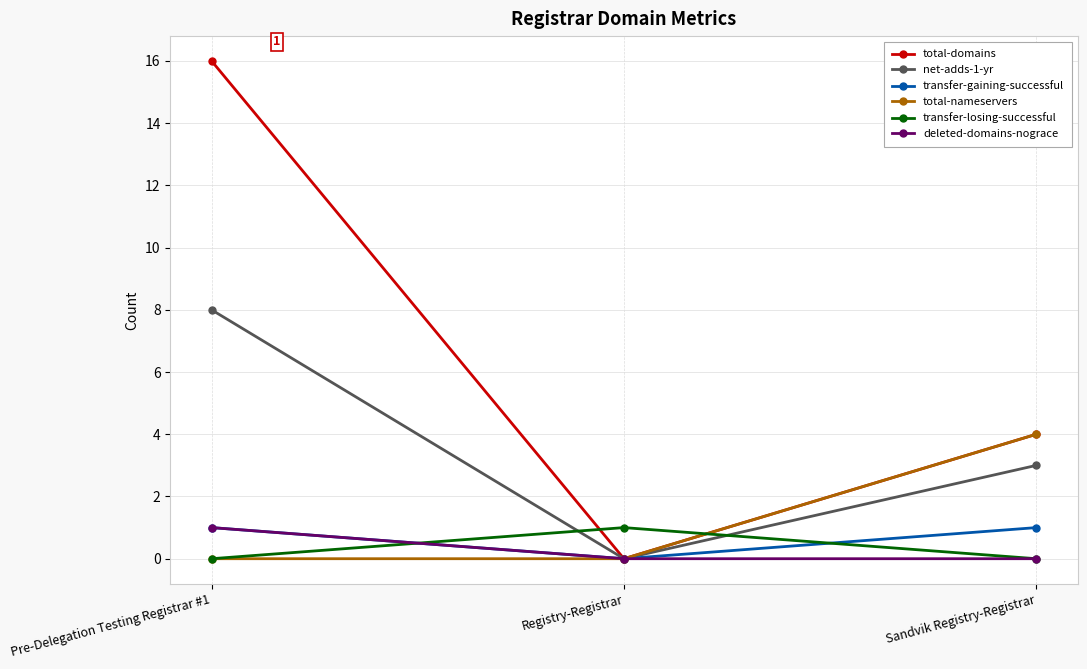

What is the approximate value of transfer-gaining-successful at Pre-Delegation Testing Registrar #1?

1